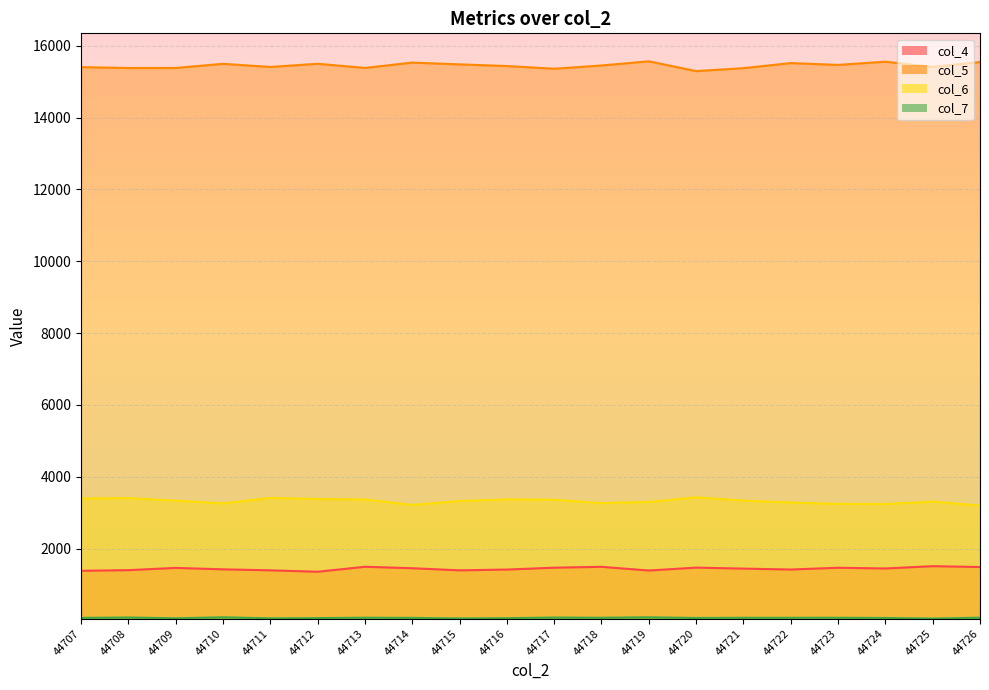

At which category does col_4 reach its first local peak?

44709